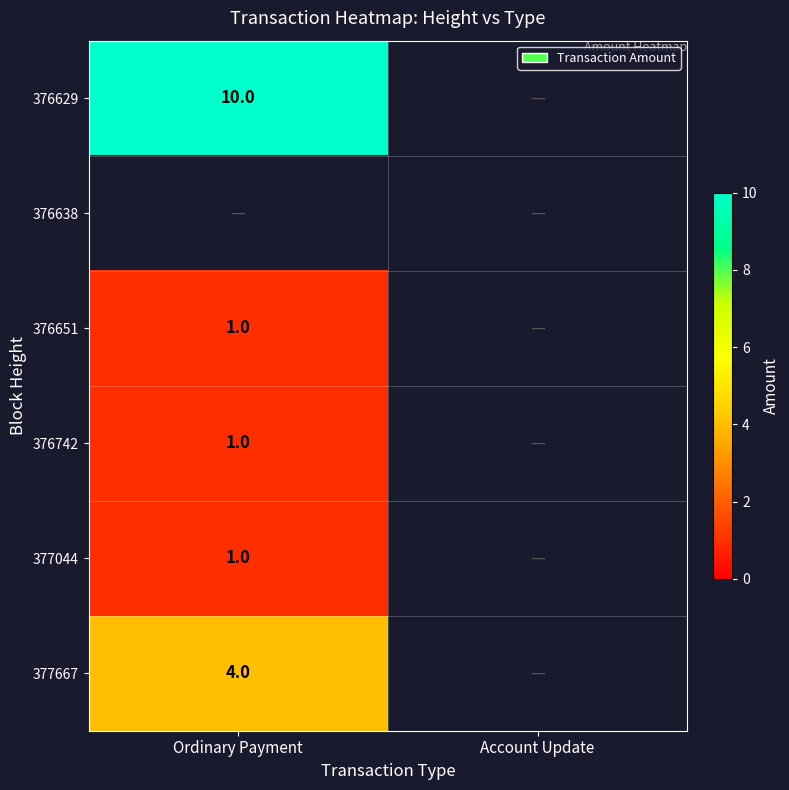

Is it true that 377667 equals 4 at Ordinary Payment?

True